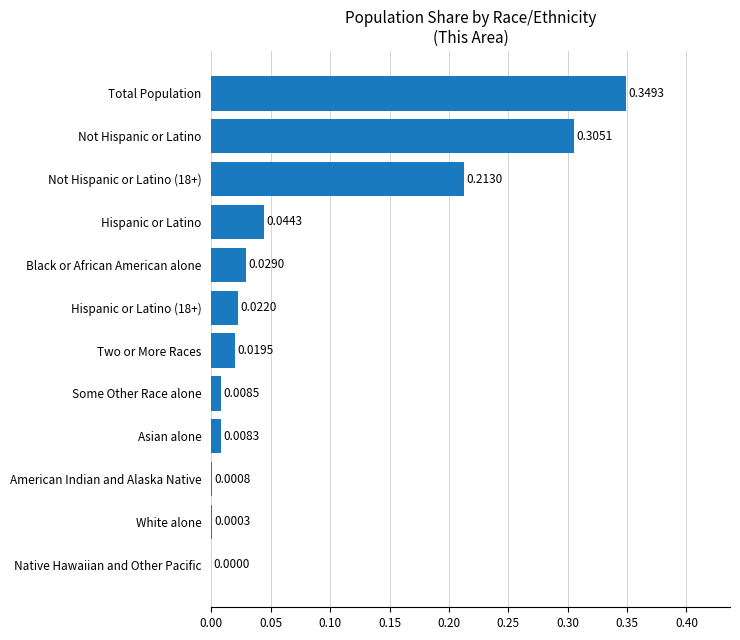

Between Asian alone and Black or African American alone, which is larger?

Black or African American alone